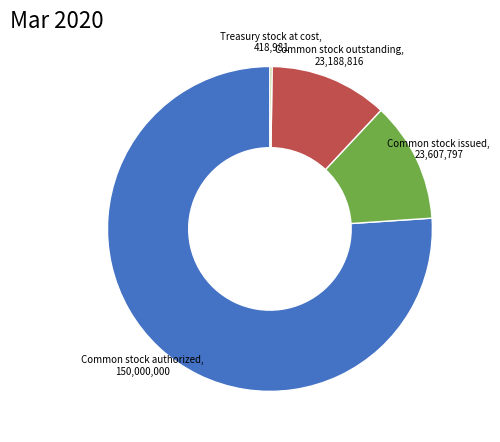

Is there a majority slice in this chart?

Yes